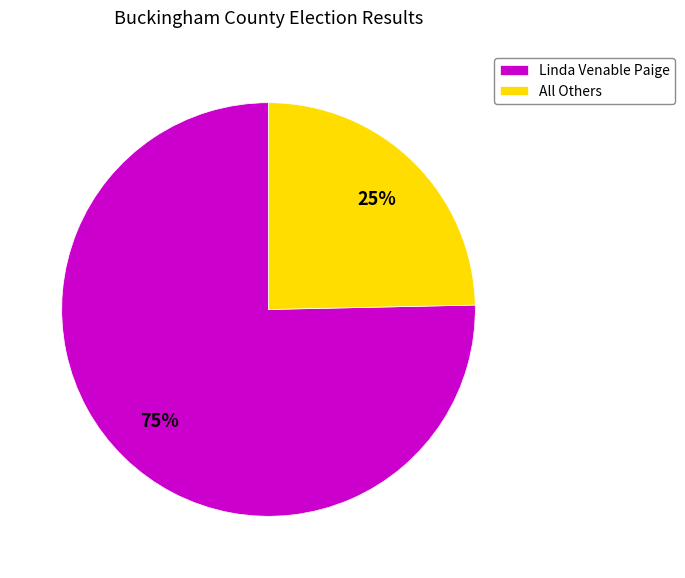

To the nearest percent, what percentage of the pie is Linda Venable Paige?

75%